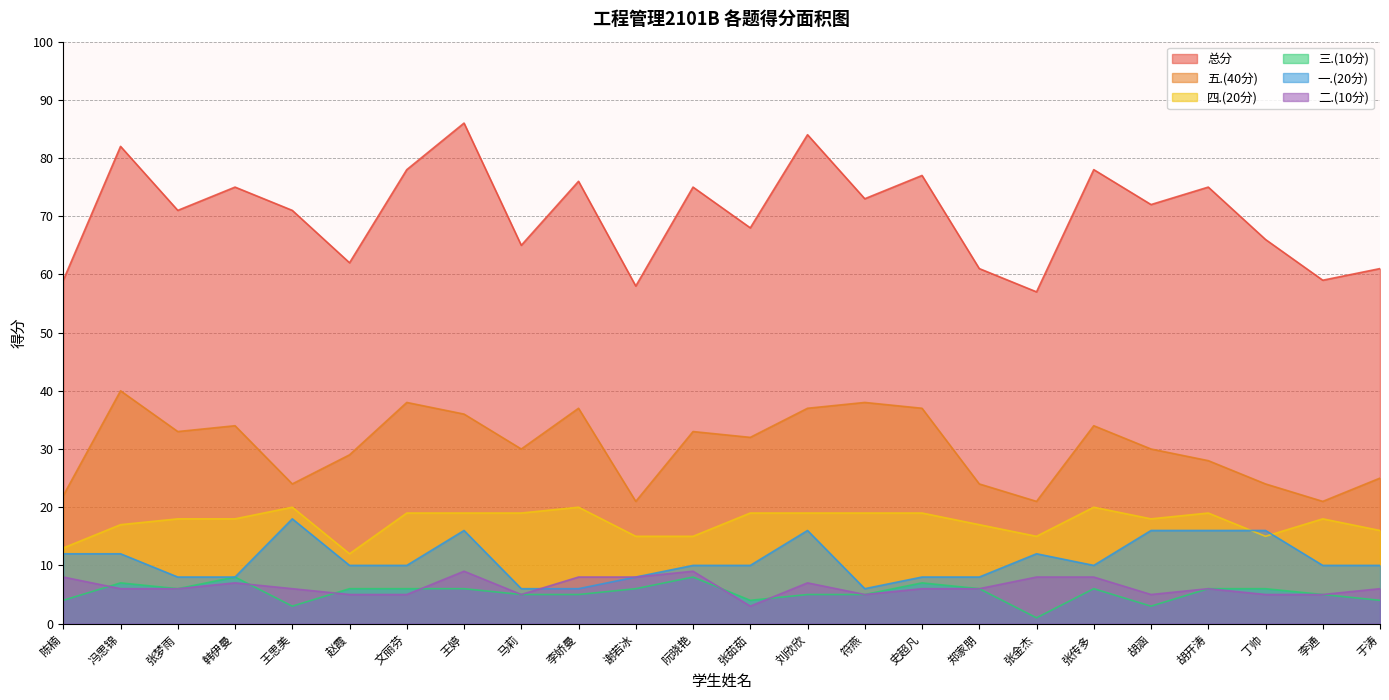

Is the value of 三.(10分) at 赵霞 greater than the value of 总分 at 赵霞?

No